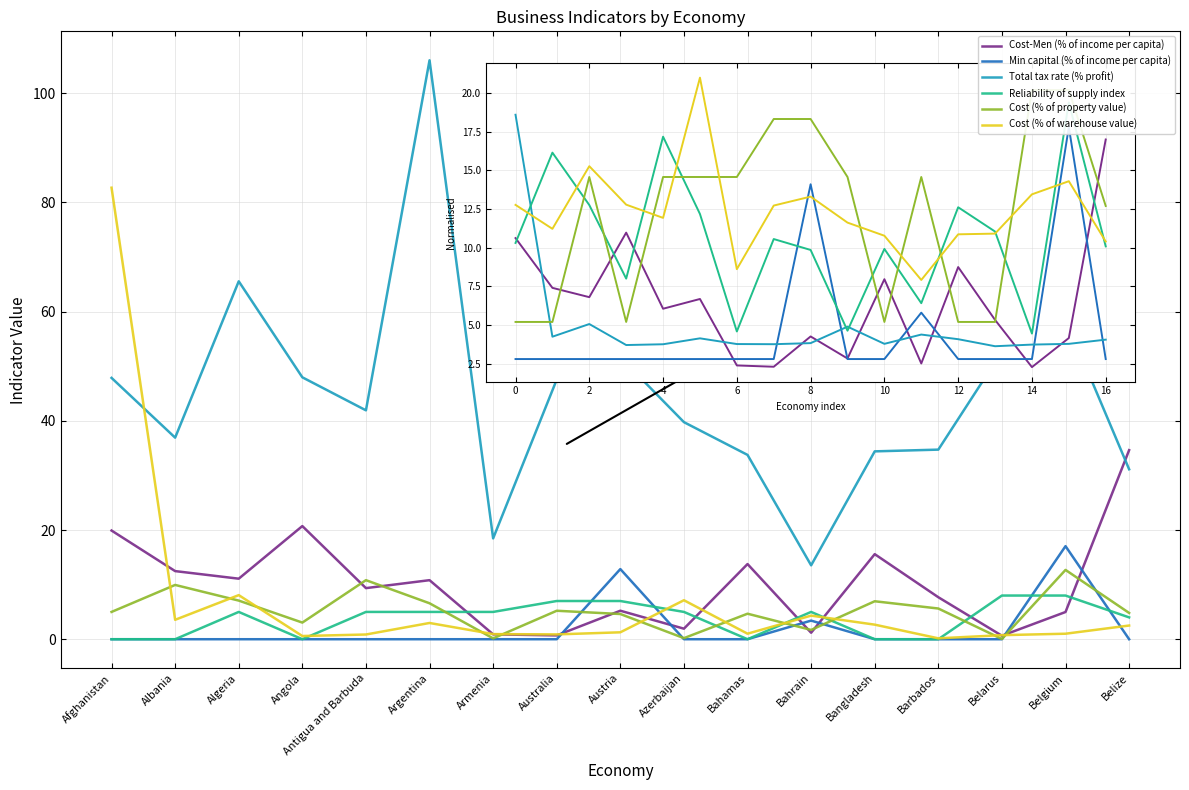

Is this an area chart (filled region under the line)?

No